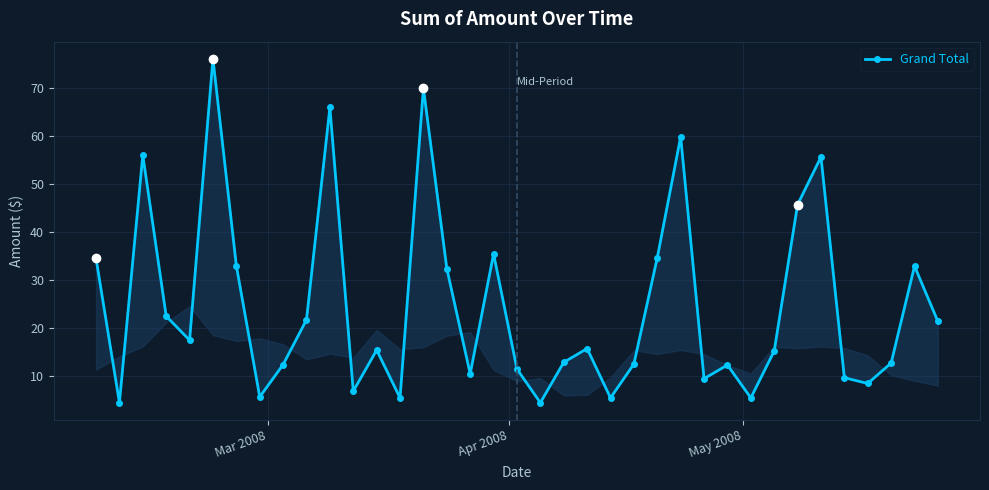

Is it true that the value at 22 is 9.8?

False